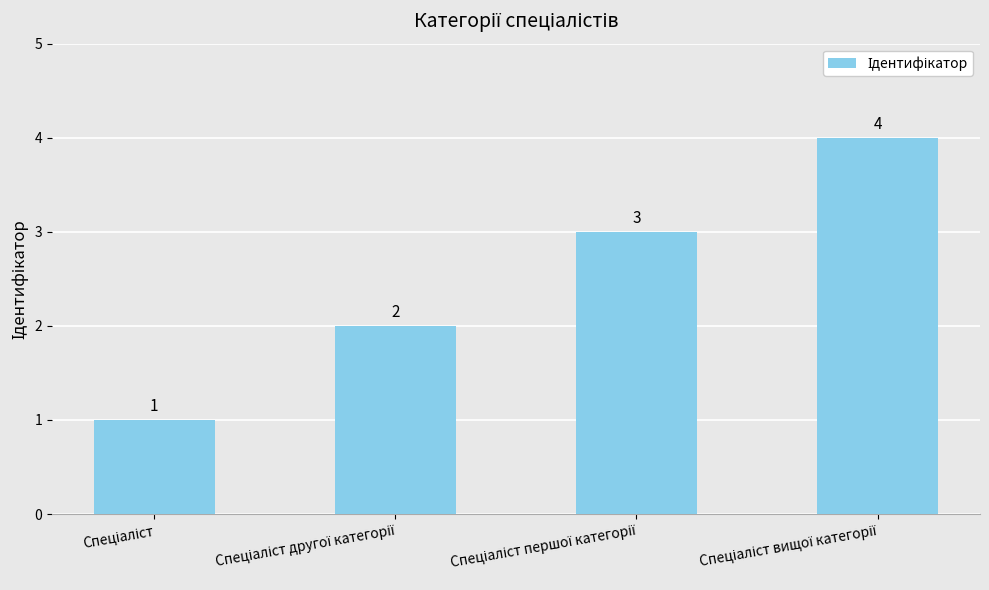

Does the chart contain any negative values?

No